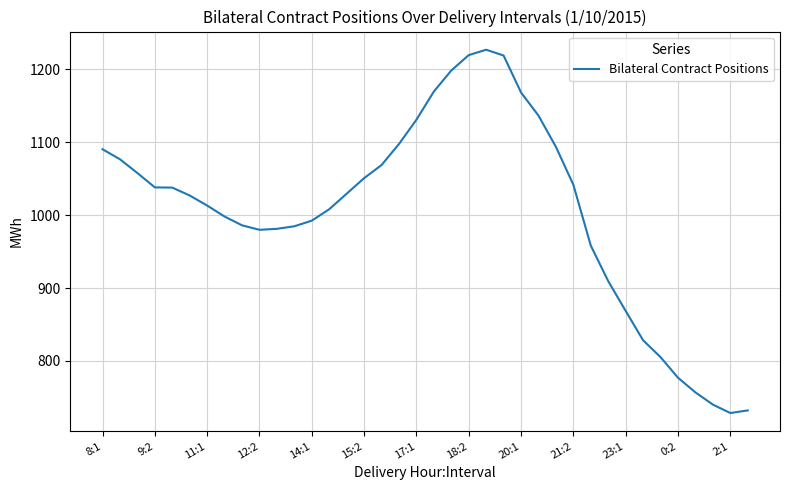

What is the minimum value shown in the chart?

728.6